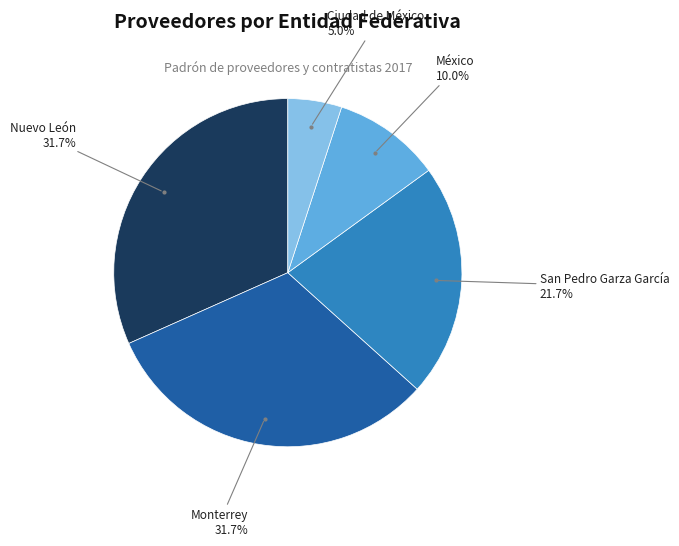

Is there any slice that represents more than half of the pie?

No